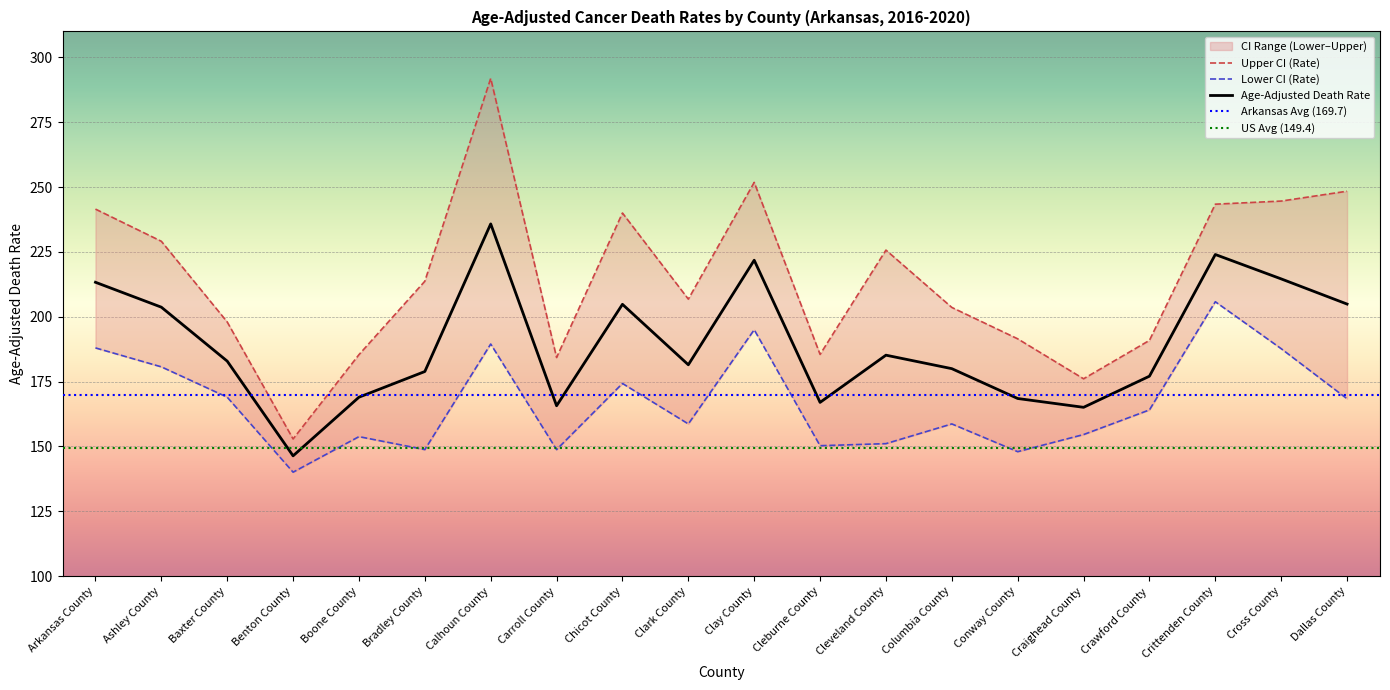

What is the maximum value shown in the chart?

291.9